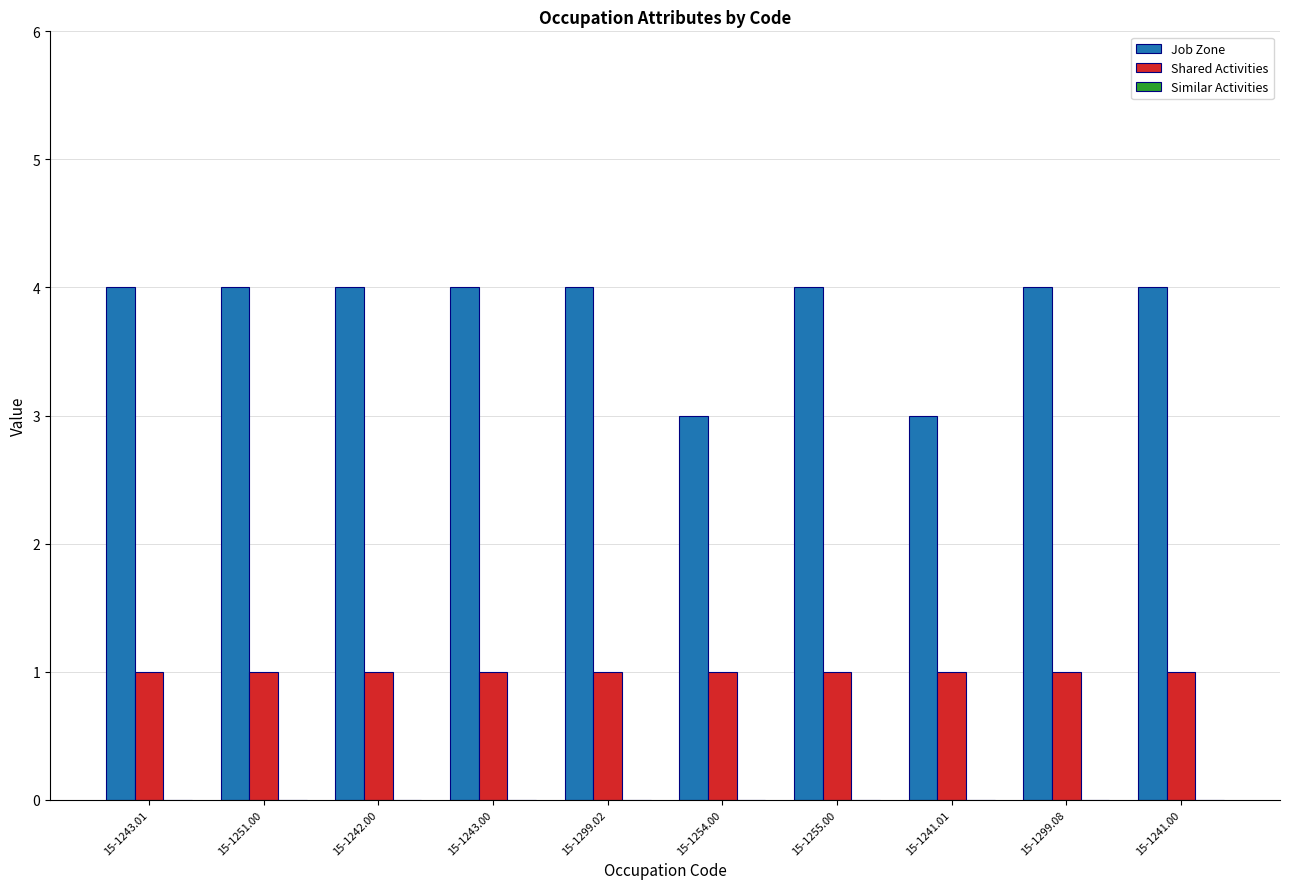

Rank the series by their average value, from highest to lowest.

Job Zone, Shared Activities